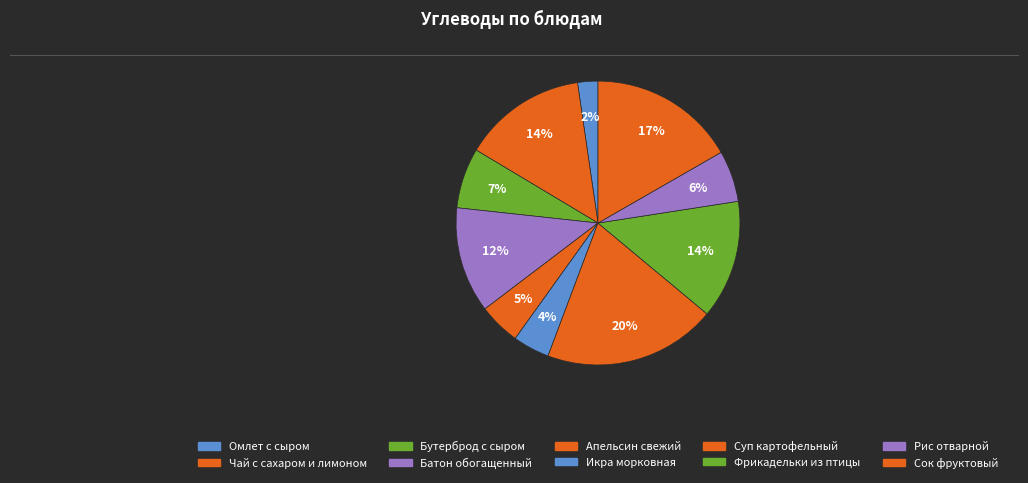

How many slices are in this pie chart?

10